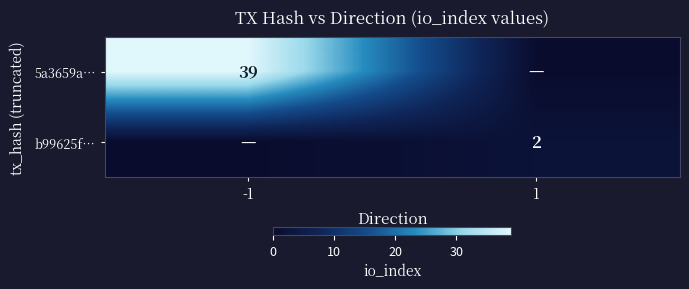

Is it true that b99625f… equals 3 at 1?

False